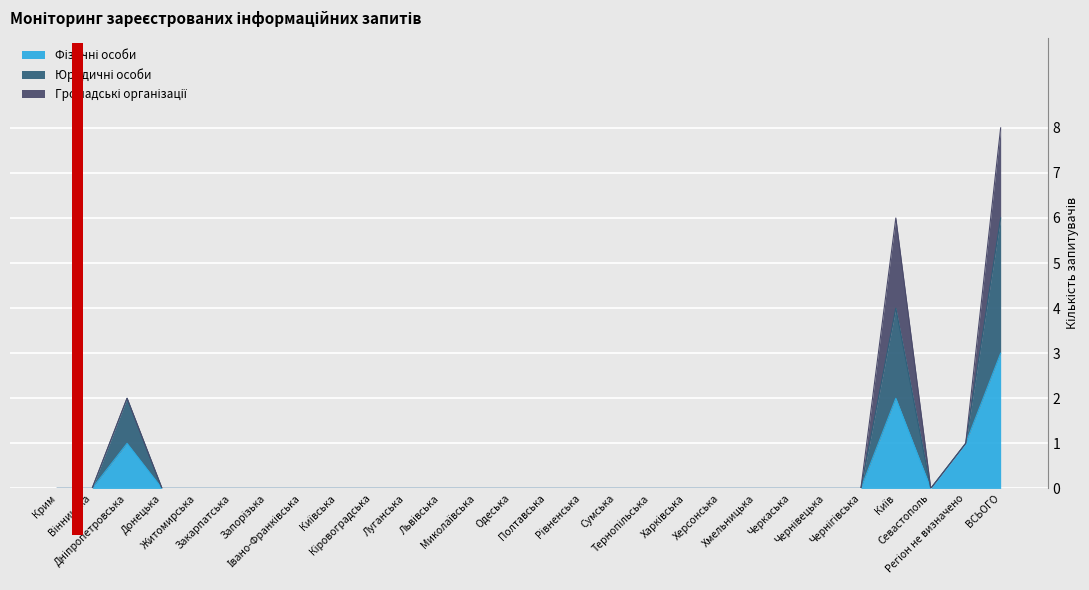

Where is Фізичні особи nearest to the value 1?

Дніпропетровська